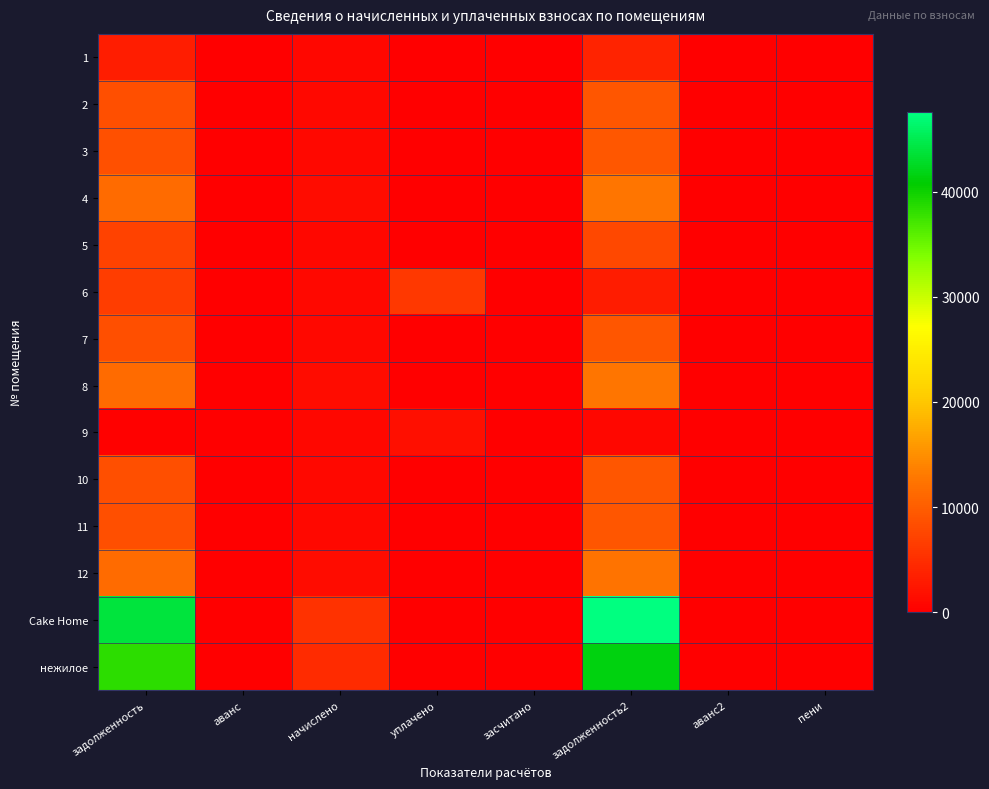

At how many categories does at least one series exceed 18081?

2